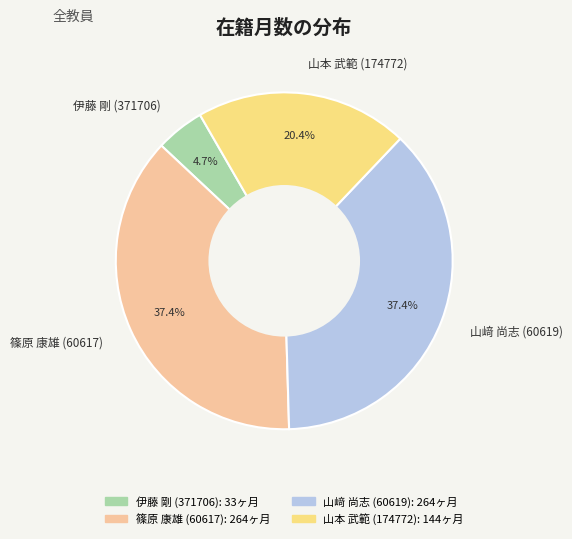

How much of the chart is everything except 伊藤 剛 (371706)?

95.3%